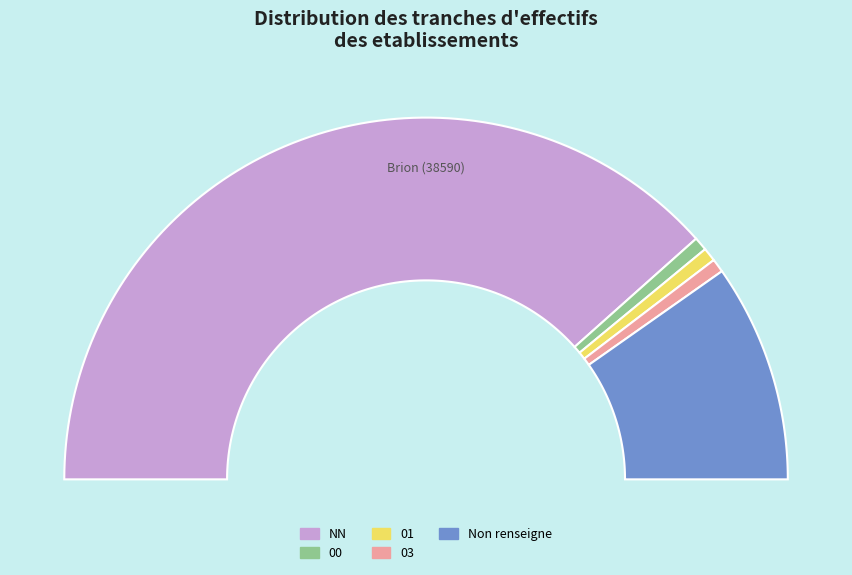

Which category has the smallest portion of the pie?

00